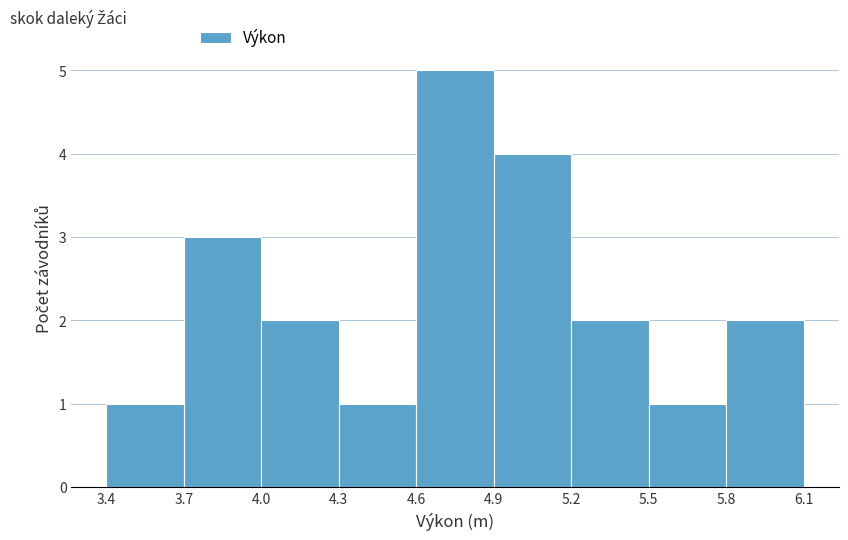

Reading left to right, transcribe this chart: for each bar, give the range it covers on the x-axis and its height. The values are not printed on the chart, so give them approximately, as read against the axis.

3.4 to 3.7: 1
3.7 to 4.0: 3
4.0 to 4.3: 2
4.3 to 4.6: 1
4.6 to 4.9: 5
4.9 to 5.2: 4
5.2 to 5.5: 2
5.5 to 5.8: 1
5.8 to 6.1: 2